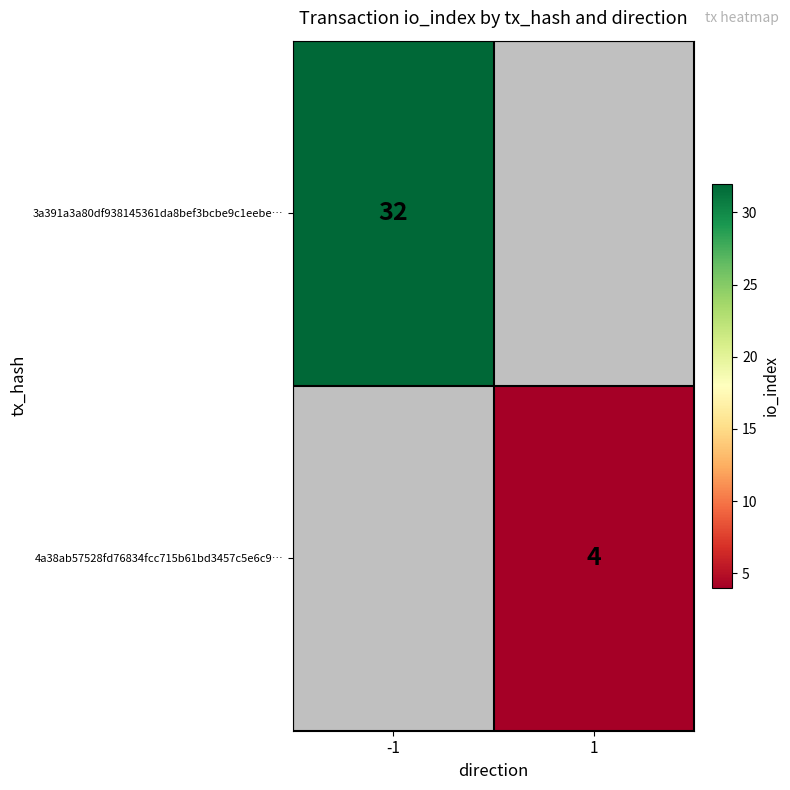

Is it true that 4a38ab57528fd76834fcc715b61bd3457c5e6c9… equals 4 at 1?

True